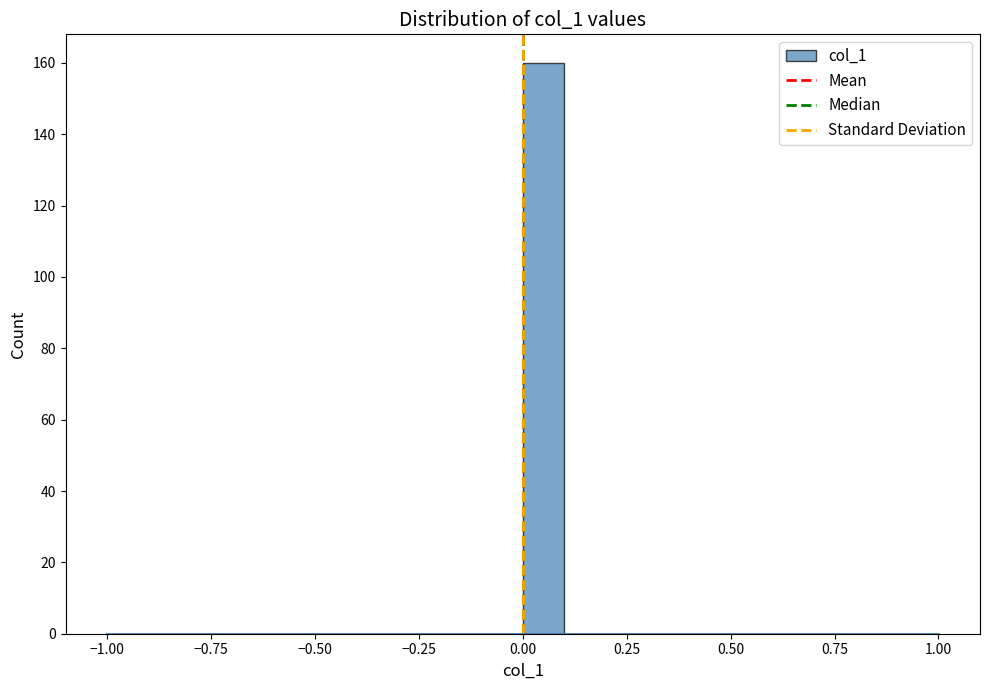

Read against the x-axis, roughly where is the centre of the tallest bar?

0.05